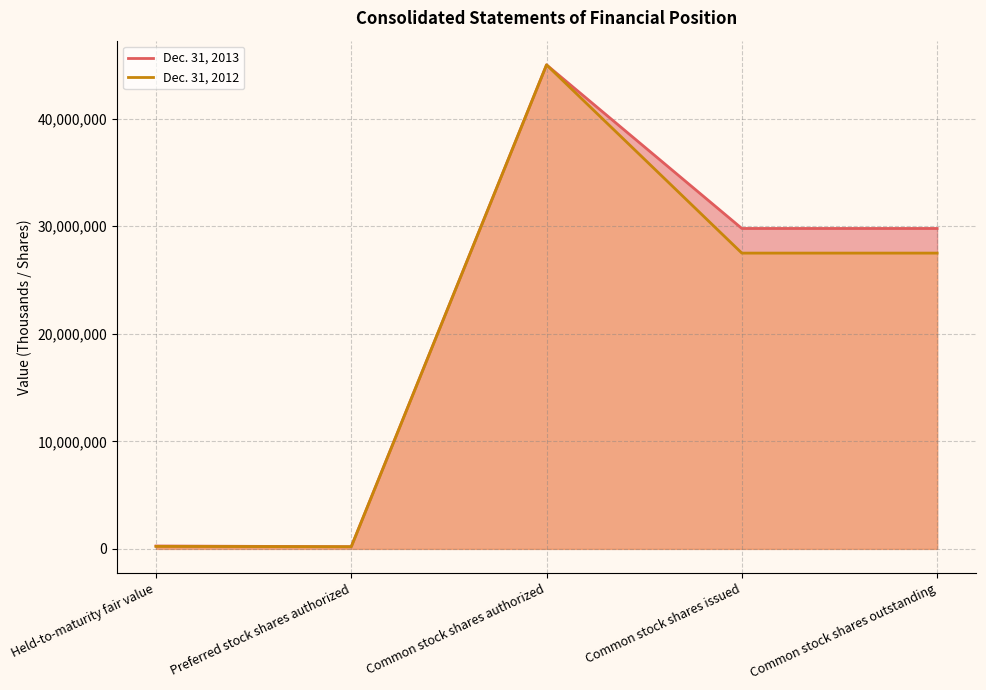

True or false: Dec. 31, 2012 has more than 1 points higher than both neighbors.

False